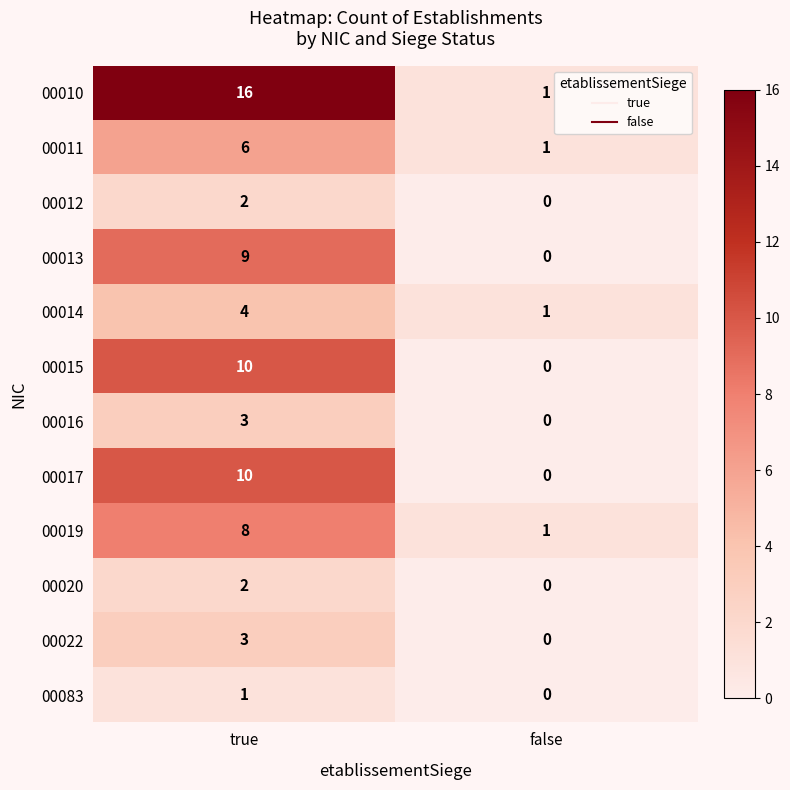

Between true and false, which series saw the biggest shift?

00010